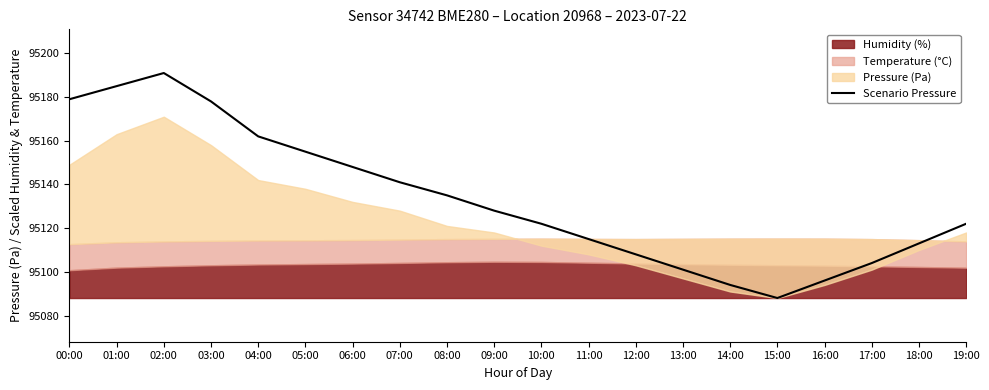

How many values exceed 95128?

9